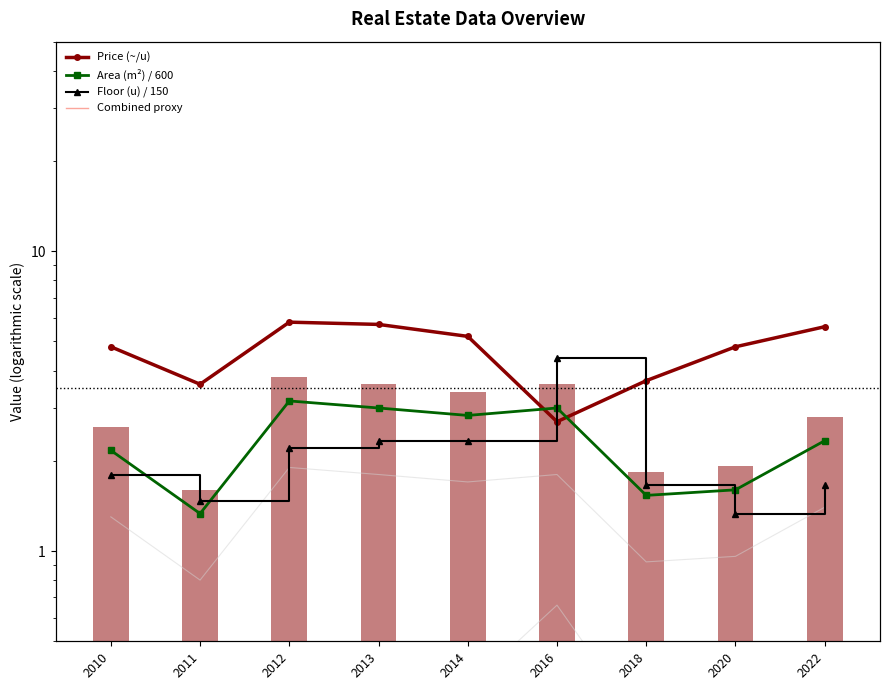

Are the bars grouped side by side (vs. stacked)?

Yes